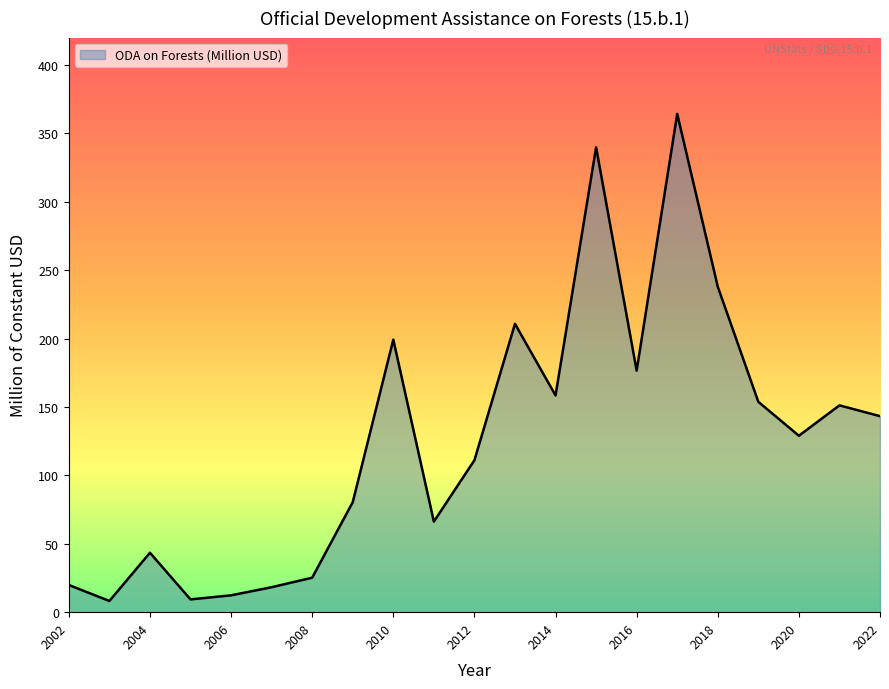

What is the difference between the maximum and minimum values?

356.0